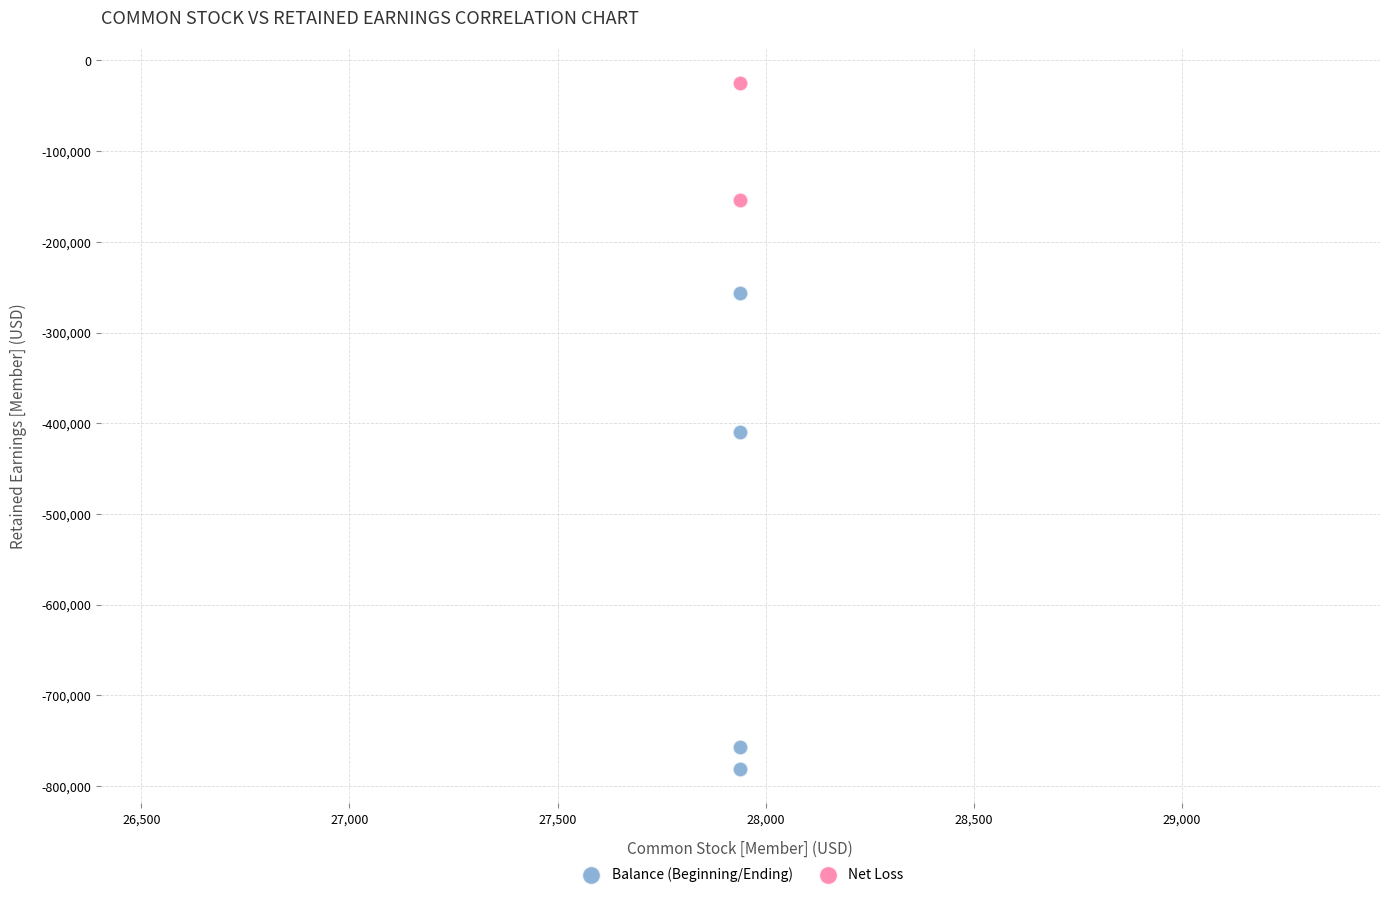

What are all the series names shown in the legend?

Balance (Beginning/Ending), Net Loss